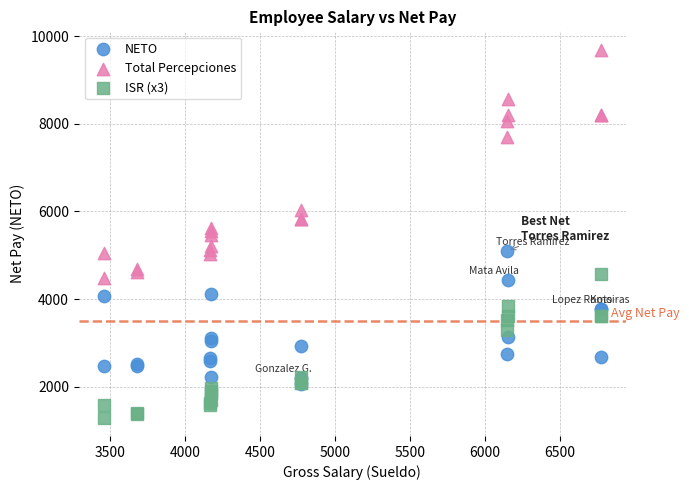

What are all the series names shown in the legend?

NETO, Total Percepciones, ISR (x3)